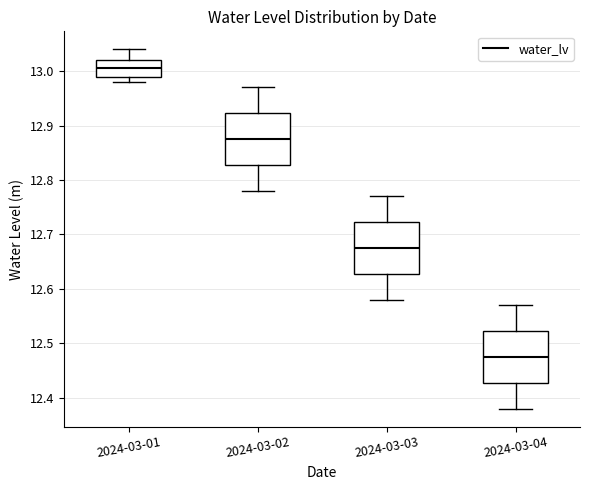

Which box's median line is the lowest?

2024-03-04